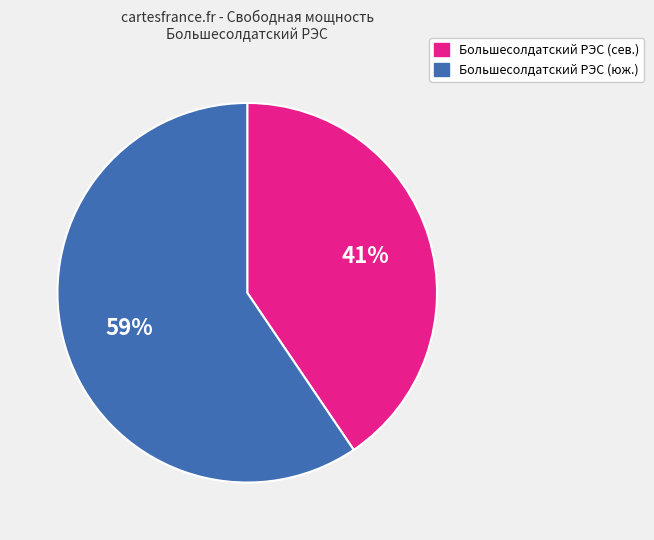

Does any single category account for the majority?

Yes